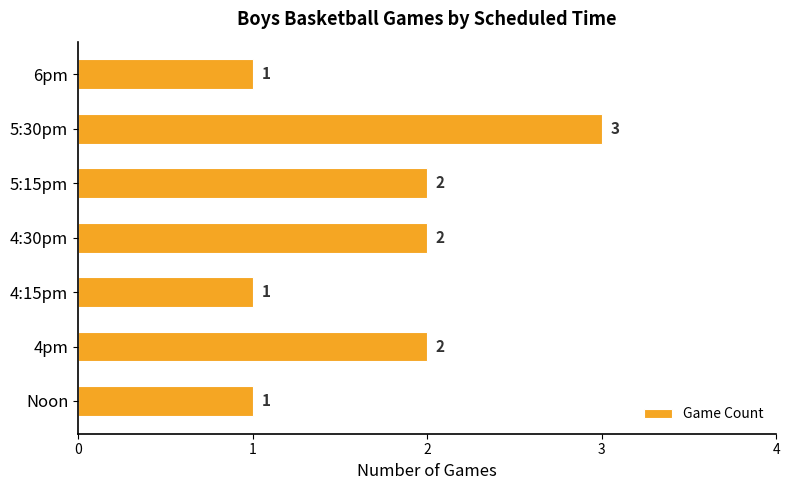

What is the difference between the maximum and minimum values?

2